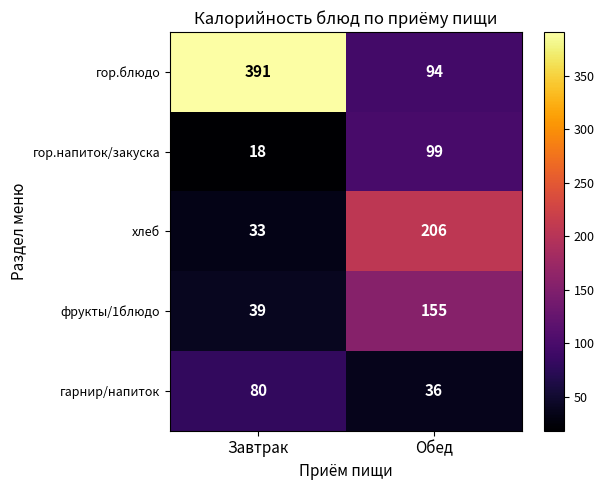

At Обед, list the series in order from largest to smallest.

хлеб, фрукты/1блюдо, гор.напиток/закуска, гор.блюдо, гарнир/напиток